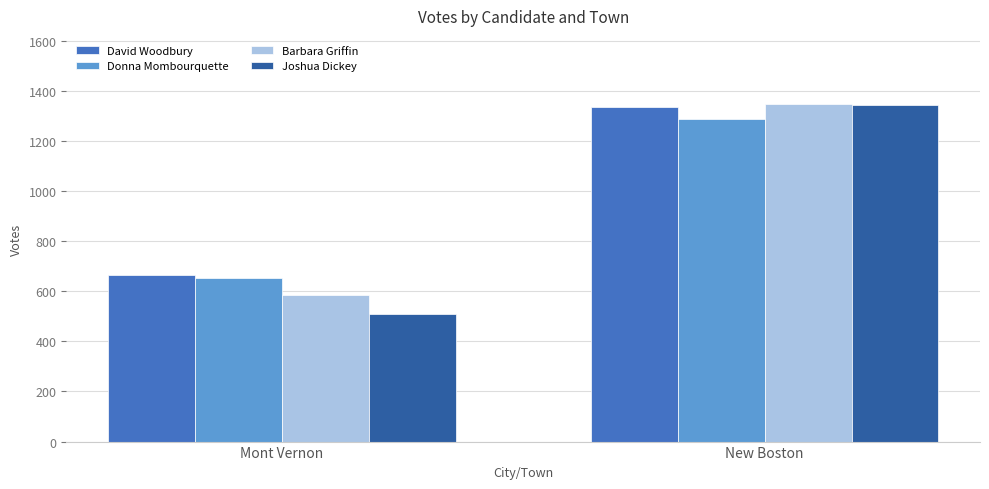

Rank the categories by David Woodbury value from lowest to highest.

Mont Vernon, New Boston